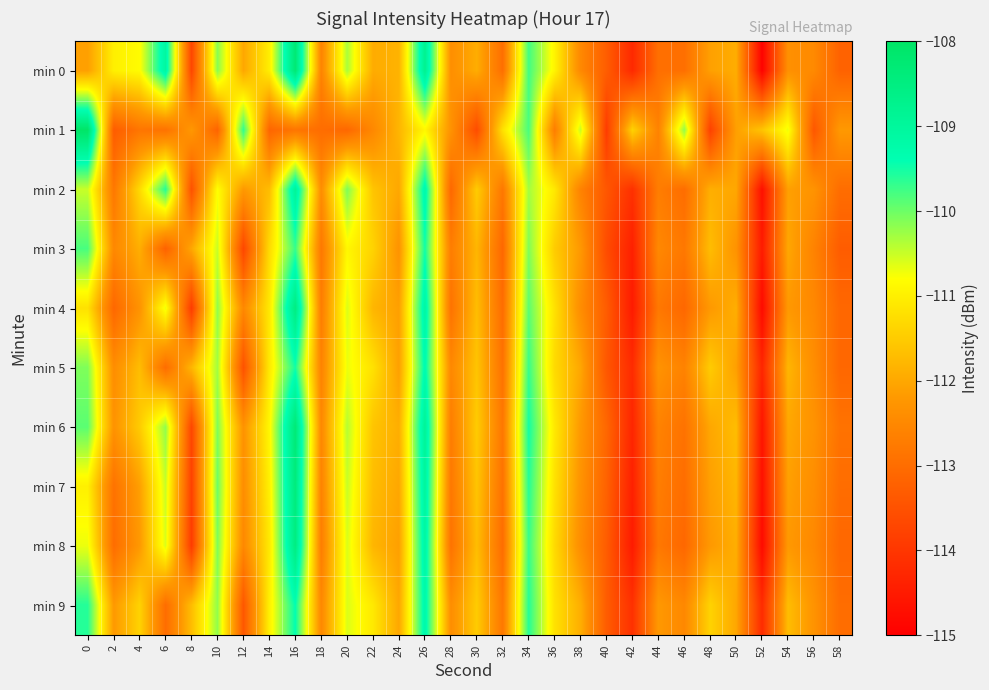

Count the number of categories in the chart.

30